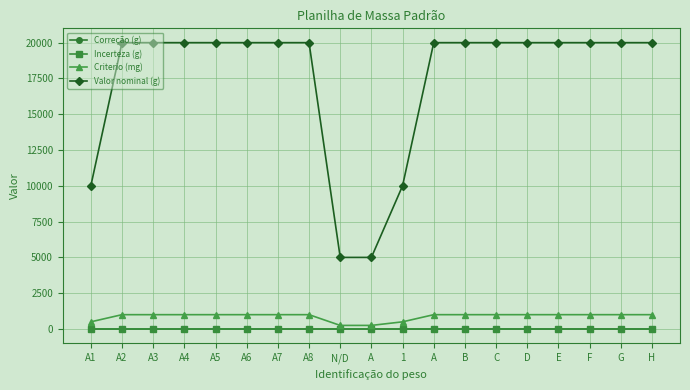

At which category does the chart reach its minimum across all series?

A2